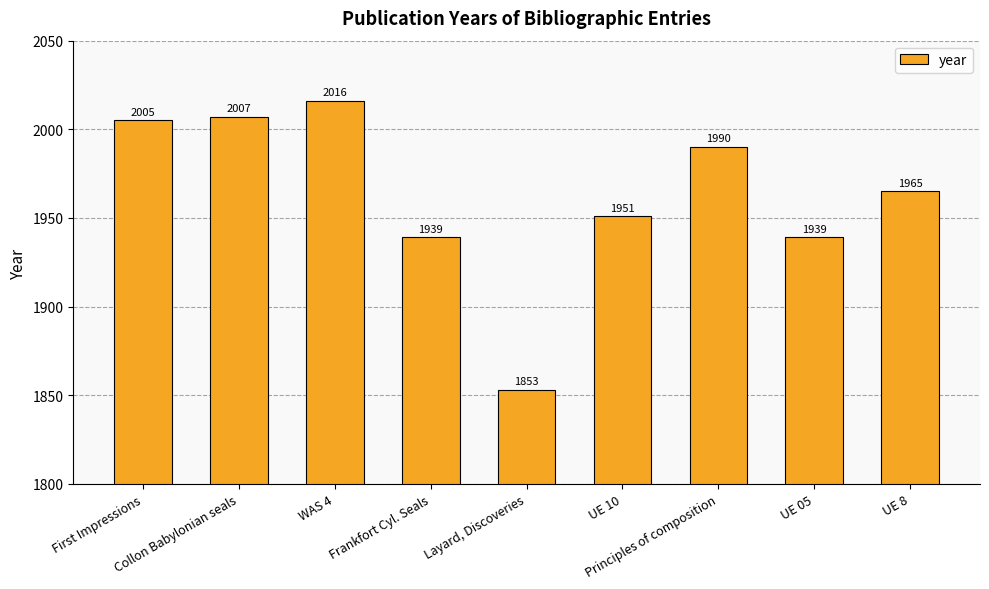

Does the chart contain stacked bars?

No